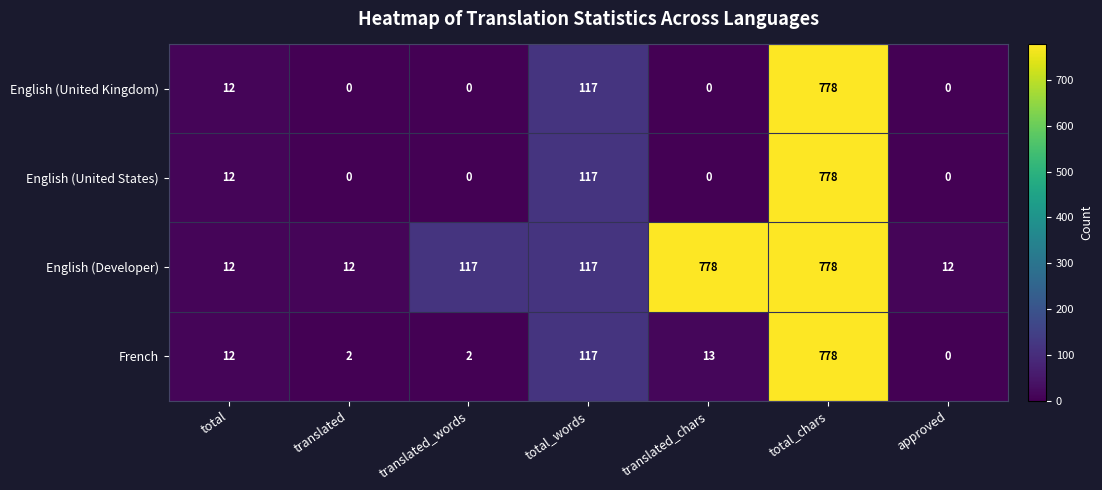

Is it true that French equals 8 at translated_chars?

False